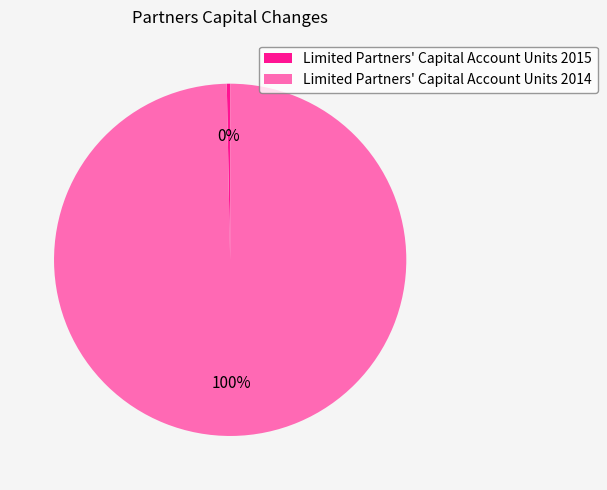

Is Limited Partners' Capital Account Units 2015 the majority of the pie?

No